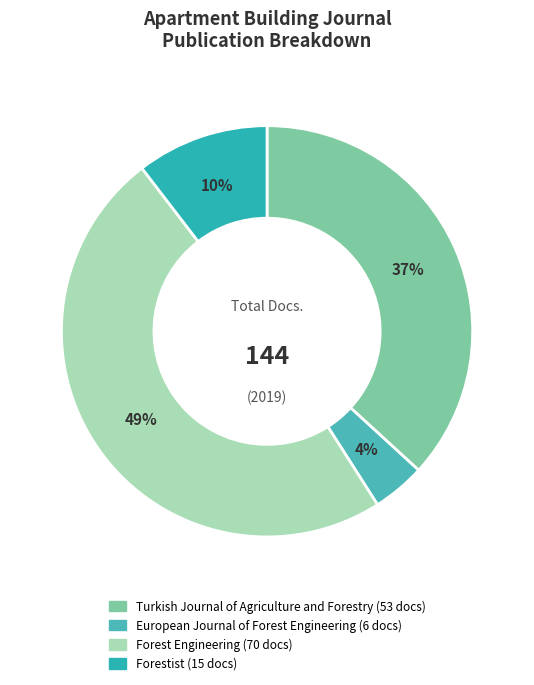

How many slices are in this pie chart?

4